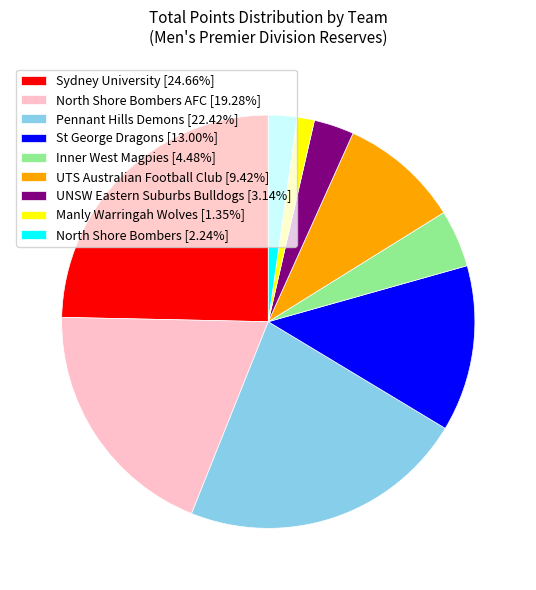

What is the ratio of the value at North Shore Bombers AFC [19.28%] to the value at UTS Australian Football Club [9.42%]?

2.0